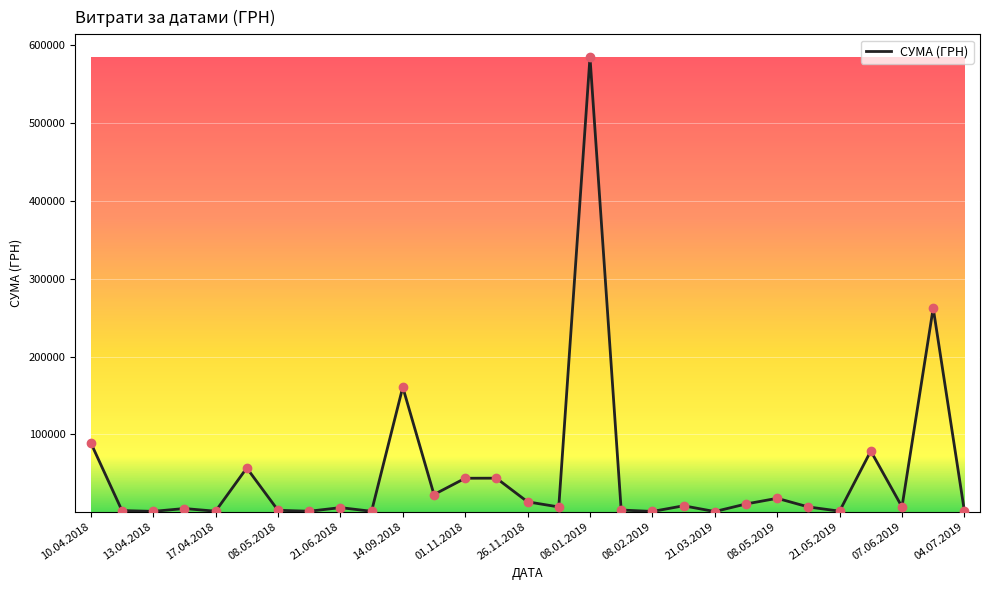

What is the maximum value shown in the chart?

584985.6